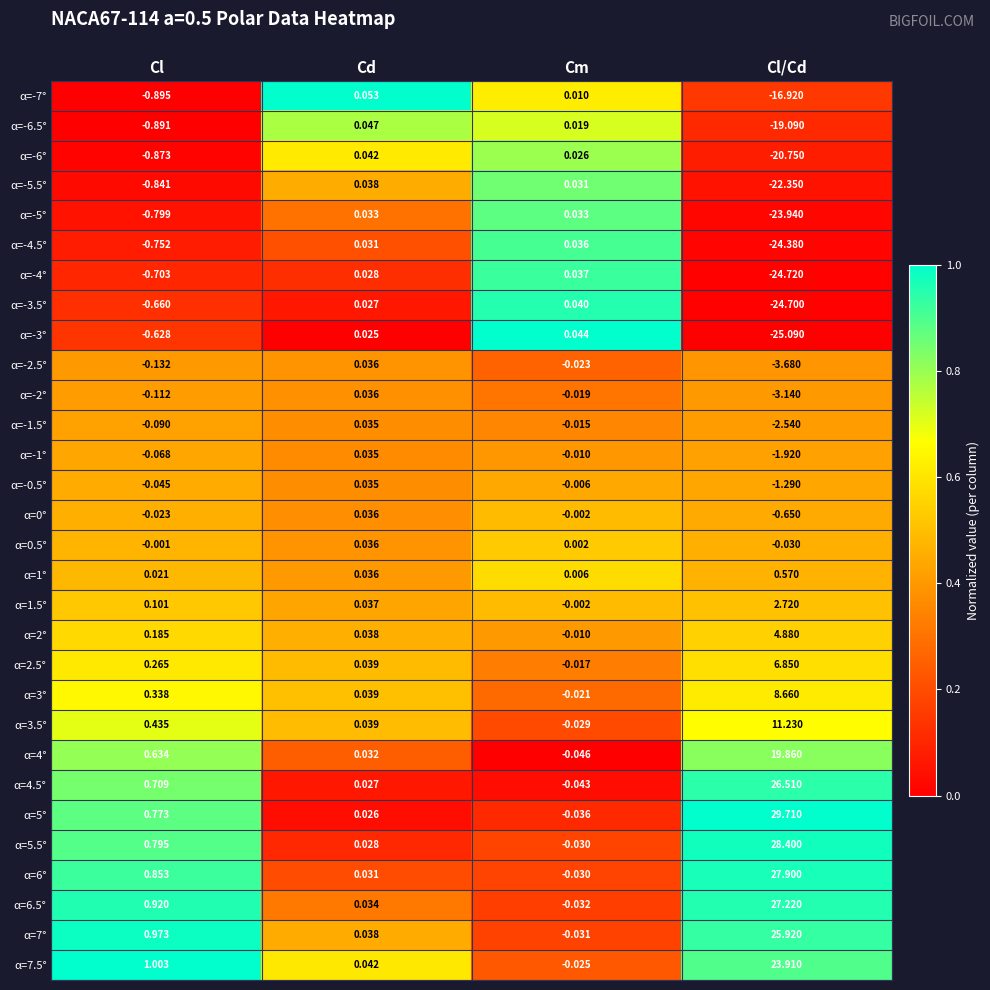

Is the value of α=7.5° at Cd greater than the value of α=-3° at Cl?

Yes